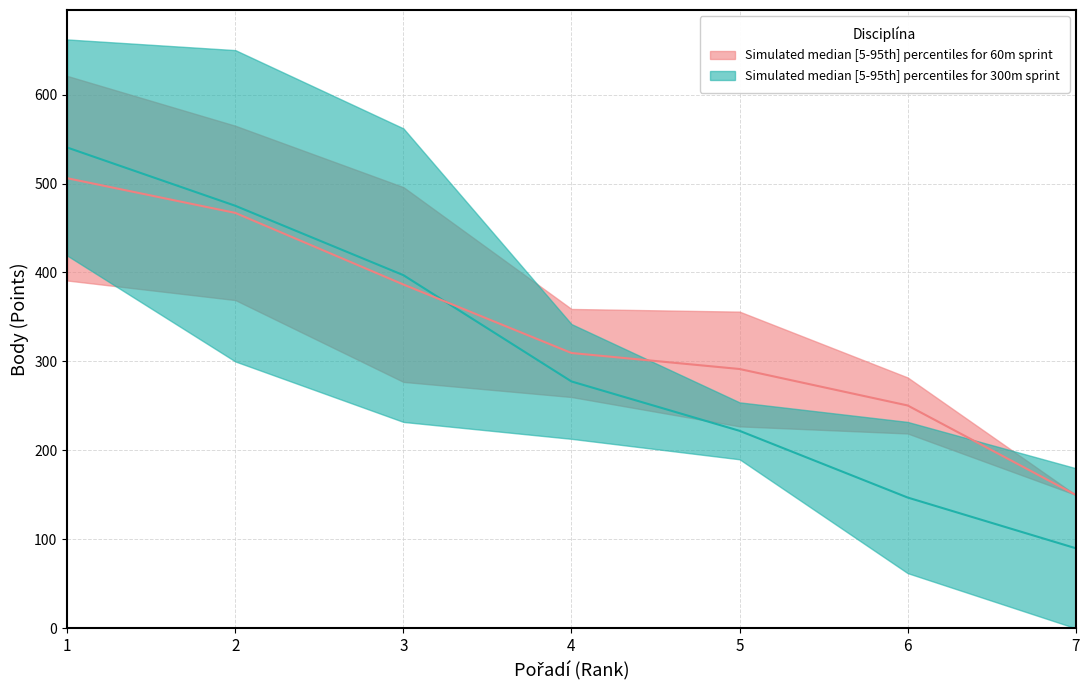

Rank the series by their average value, from lowest to highest.

300m_upper, 60m_upper